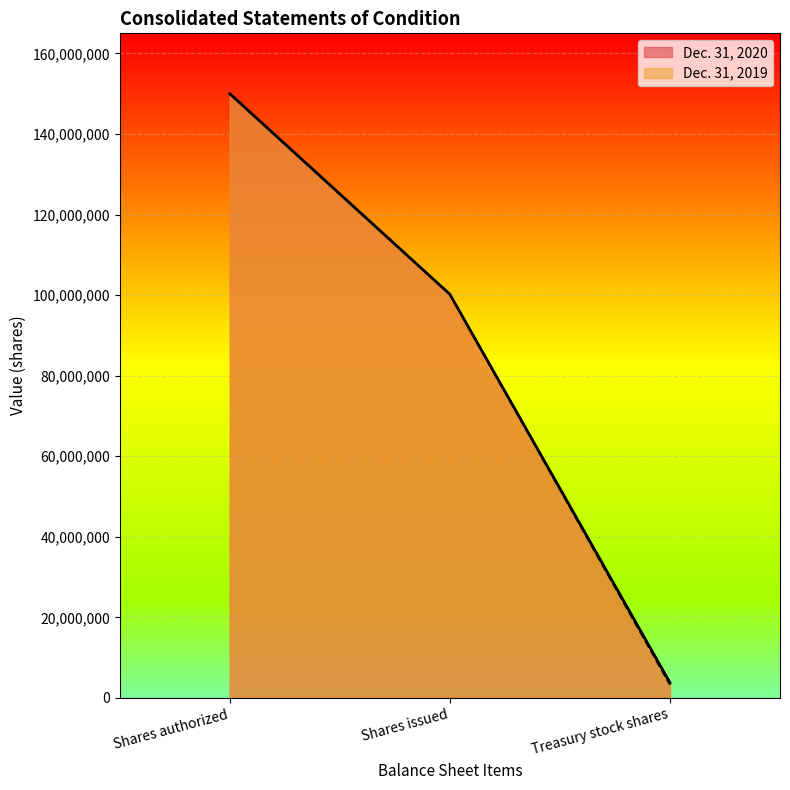

Reading right to left, what are all the values shown in this chart?

Dec. 31, 2020: 3772175	100204832	150000000
Dec. 31, 2019: 3283175	100204832	150000000